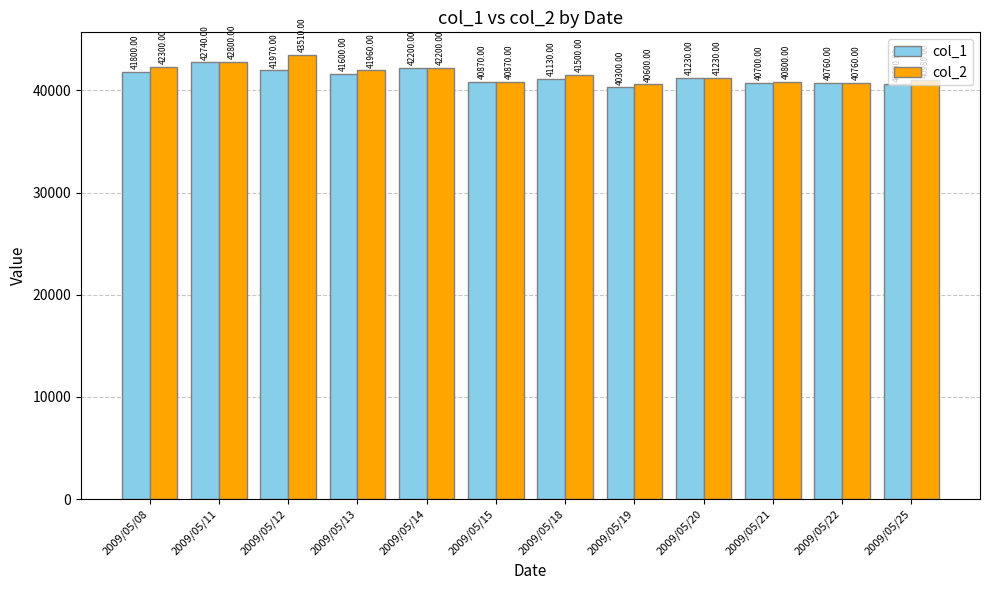

Rank the series by their average value, from lowest to highest.

col_1, col_2